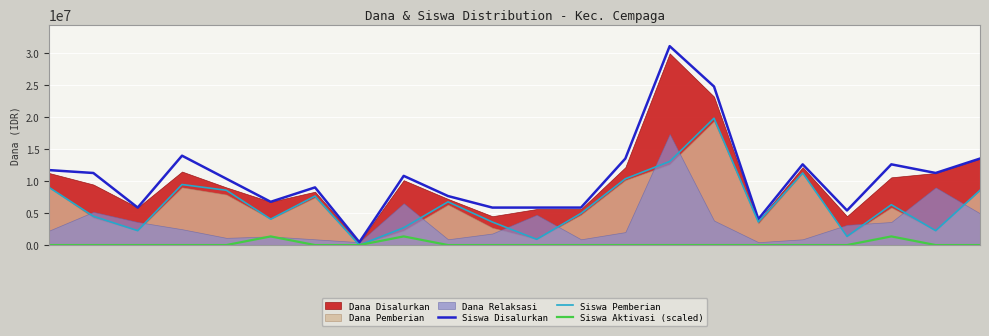

Reading left to right, extract all data points from this chart.

Siswa Disalurkan: 0=11700000	1=11250000	2=5850000	3=13950000	4=10350000	5=6750000	6=9000000	7=450000	8=10800000	9=7650000	10=5850000	11=5850000	12=5850000	13=13500000	14=31050000	15=24750000	16=4050000	17=12600000	18=5400000	19=12600000	20=11250000	21=13500000
Siswa Pemberian: 0=9000000	1=4500000	2=2250000	3=9450000	4=8550000	5=4050000	6=7650000	7=0	8=2700000	9=6750000	10=3600000	11=900000	12=4950000	13=10350000	14=13050000	15=19800000	16=3600000	17=11250000	18=1350000	19=6300000	20=2250000	21=8550000
Siswa Aktivasi (scaled): 0=0	1=0	2=0	3=0	4=0	5=1350000	6=0	7=0	8=1350000	9=0	10=0	11=0	12=0	13=0	14=0	15=0	16=0	17=0	18=0	19=1350000	20=0	21=0